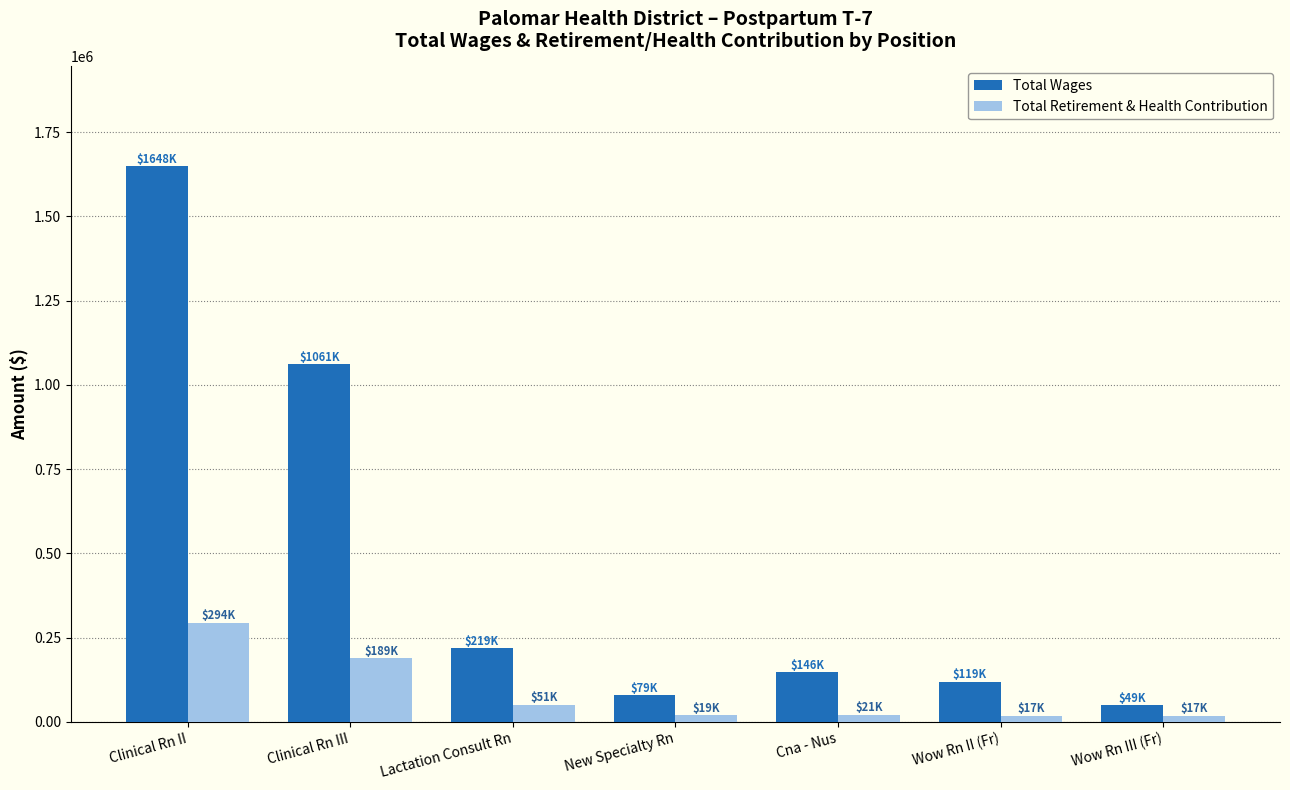

Which series changed the most between Clinical Rn II and Wow Rn II (Fr)?

Total Wages